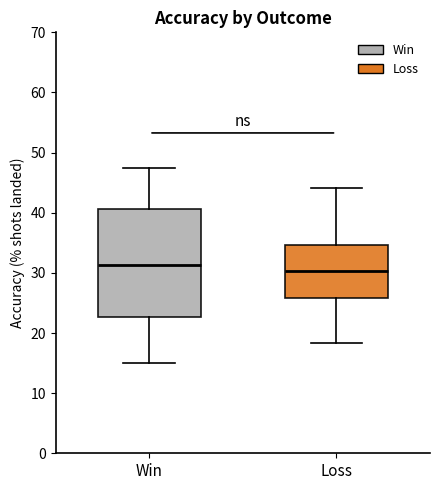

Which box is the tallest, from its lower edge to its upper edge?

Win